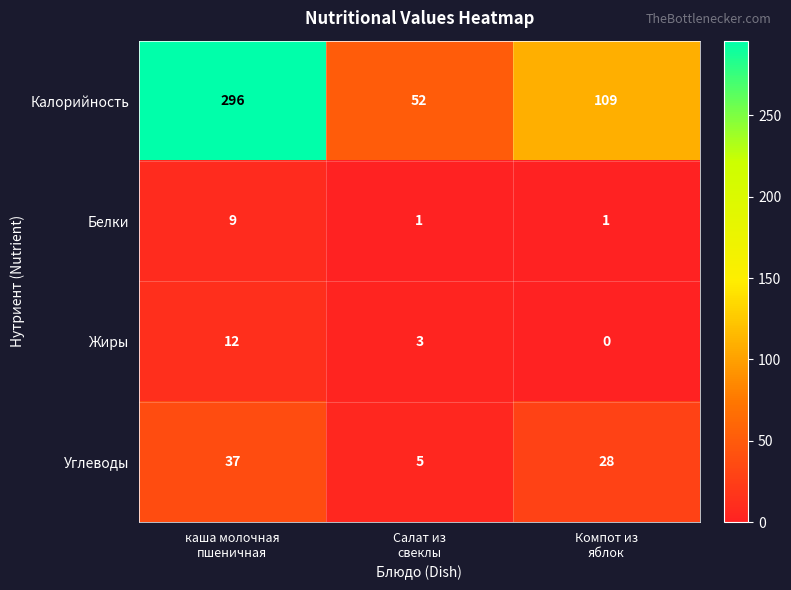

List the series in order of their peak value, highest first.

Калорийность, Углеводы, Жиры, Белки